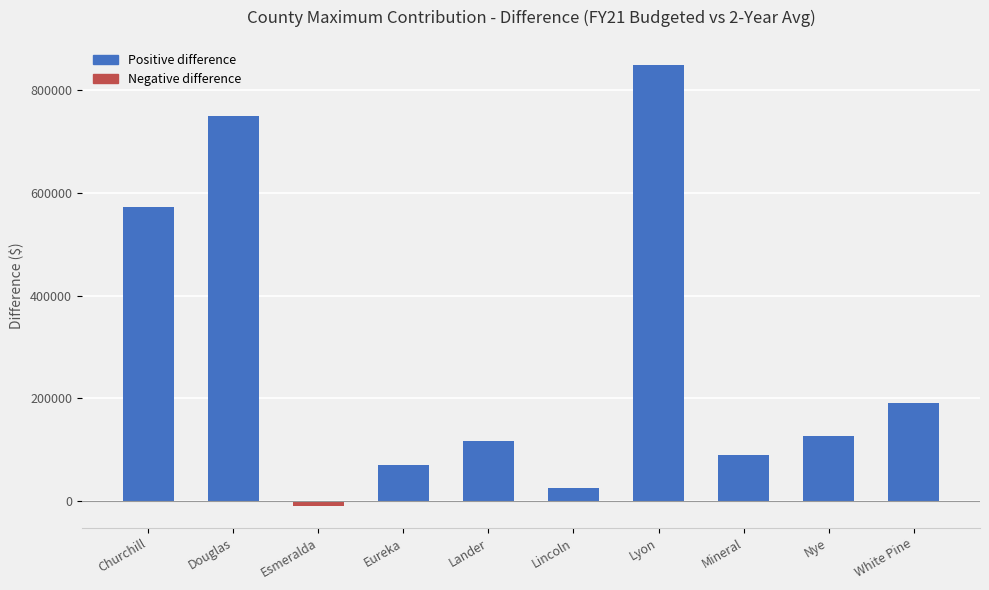

At which category does the chart reach its minimum across all series?

Esmeralda